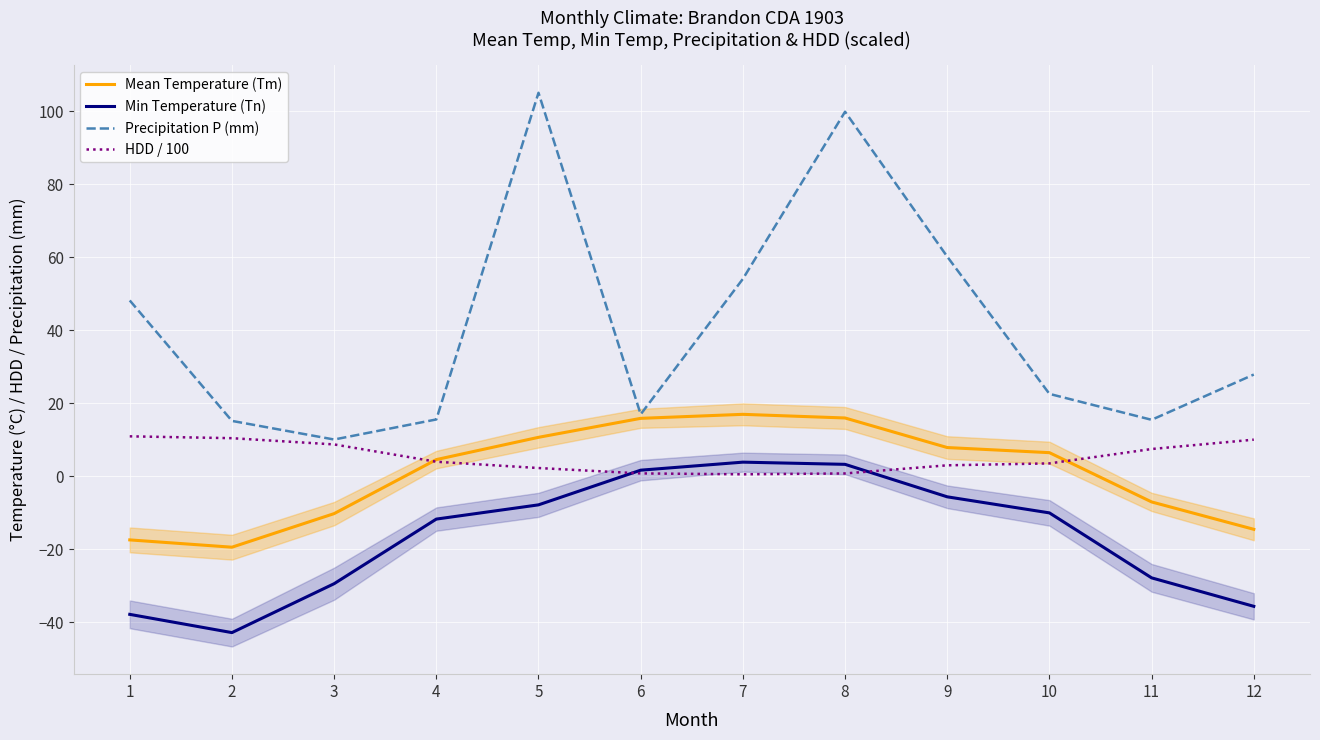

True or false: Precipitation P (mm) has more than 1 interior local peaks.

True